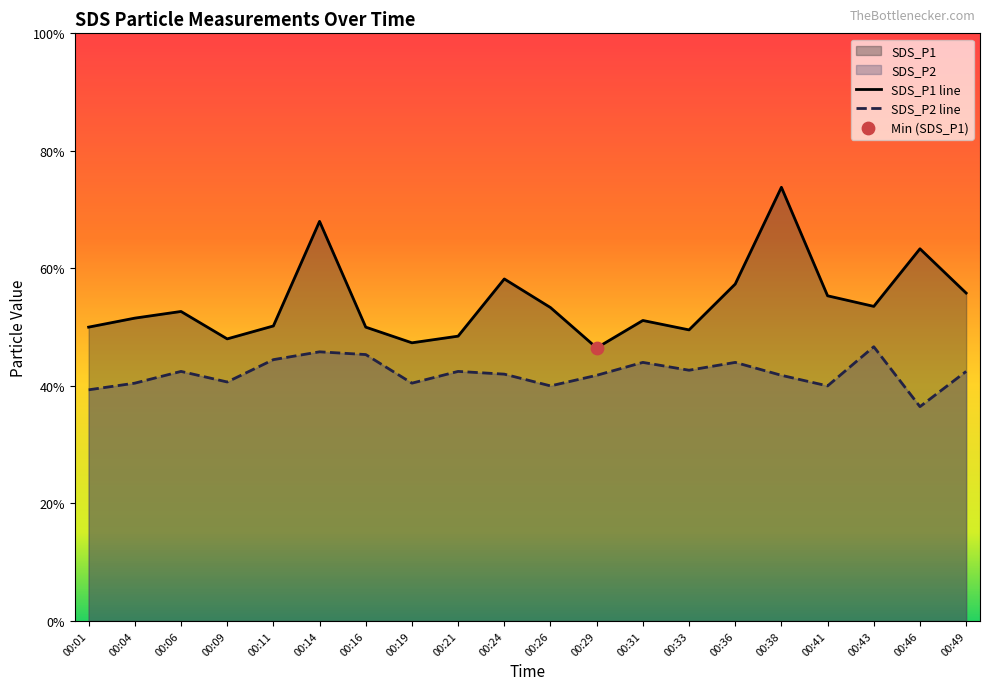

Which series has the largest Y range (max minus min)?

SDS_P1